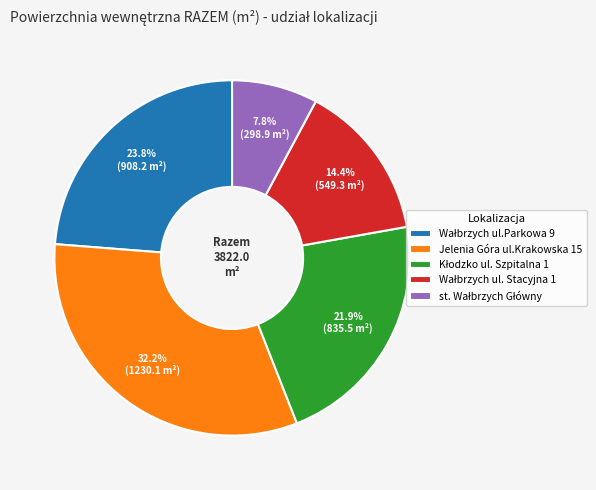

Which slice is the largest?

Jelenia Góra ul.Krakowska 15